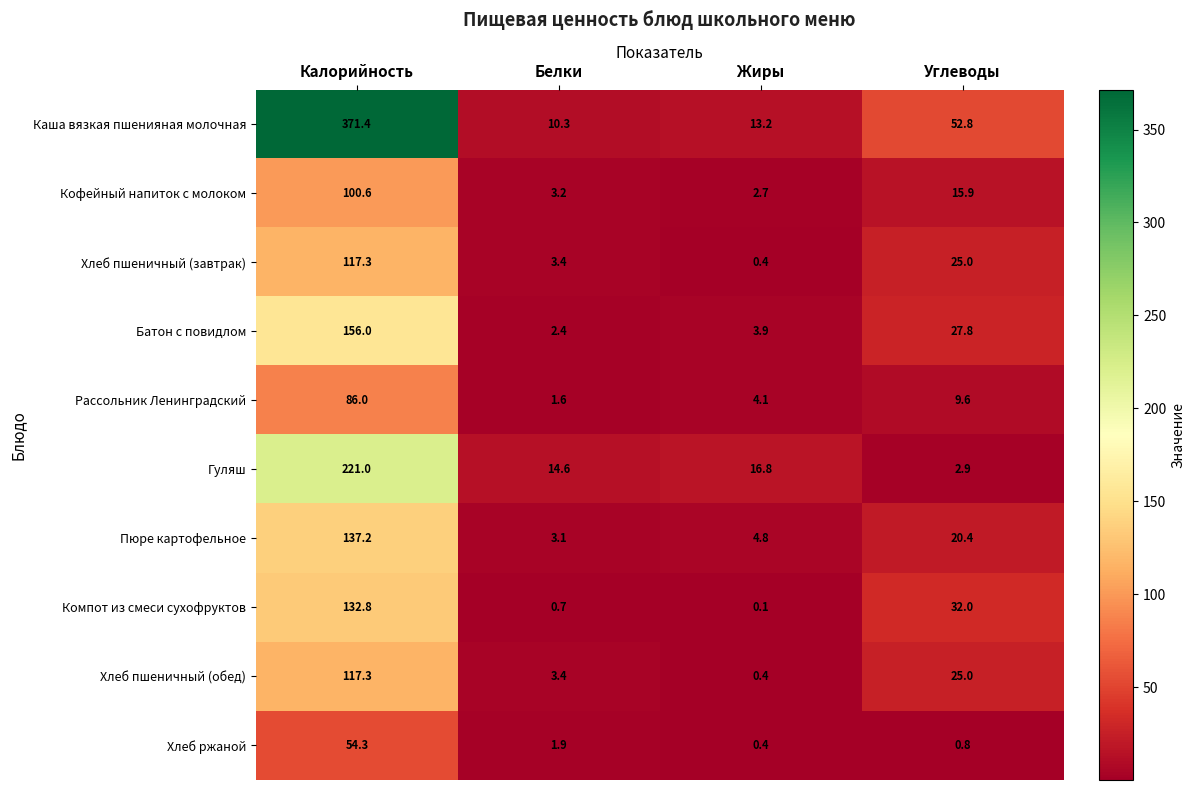

What is the spread (max minus min) of values at Калорийность?

317.1